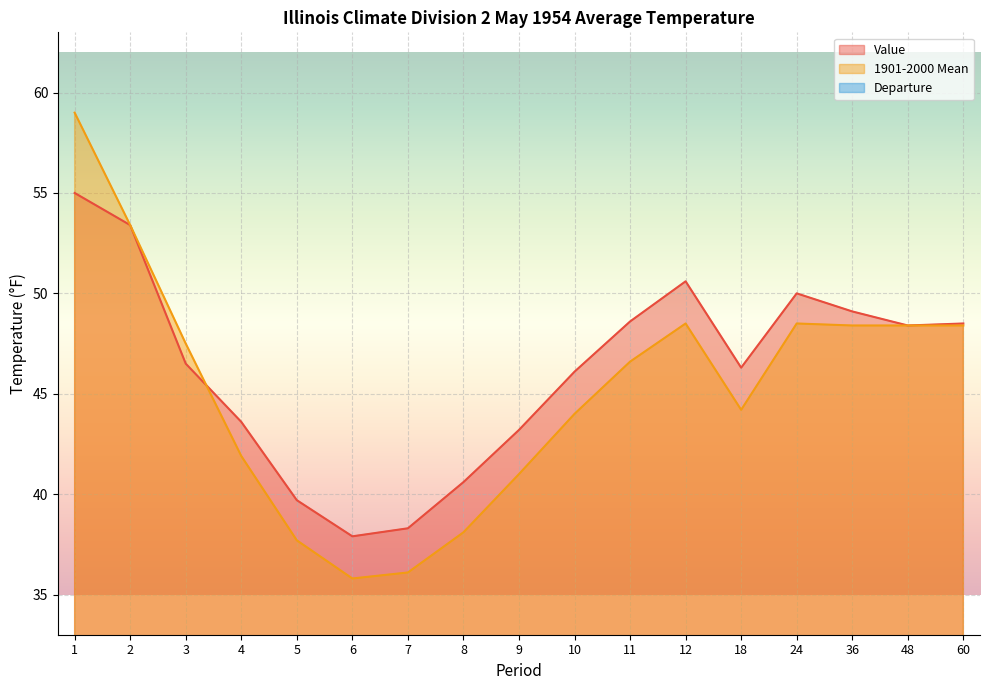

Is it true that Value equals 25.6 at 11?

False